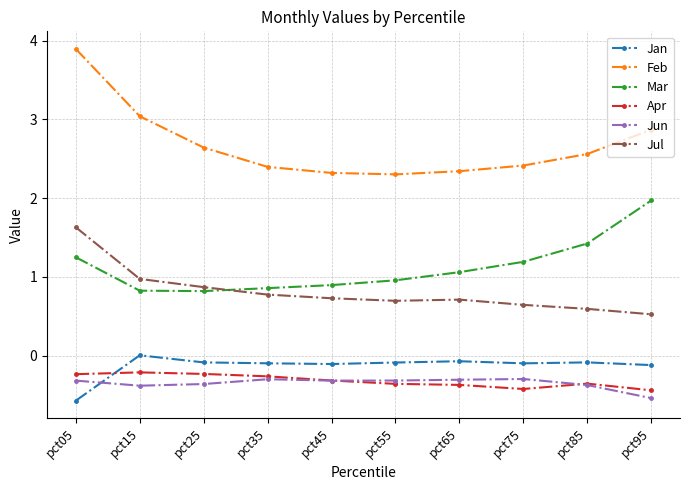

Is it true that Feb equals 2.3 at pct65?

True